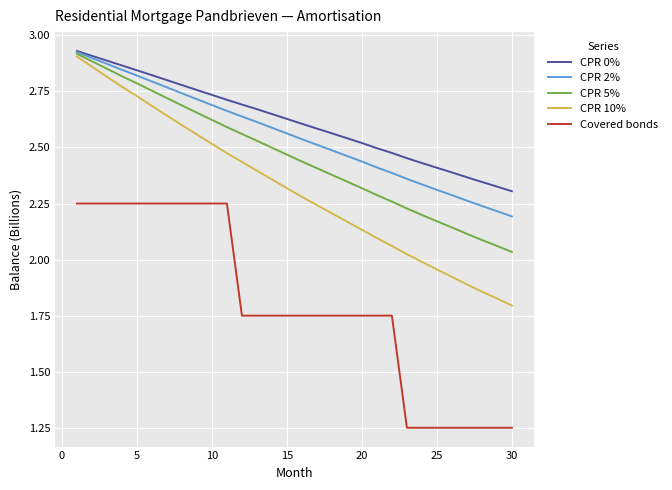

True or false: Covered bonds and CPR 2% intersect in this chart.

False